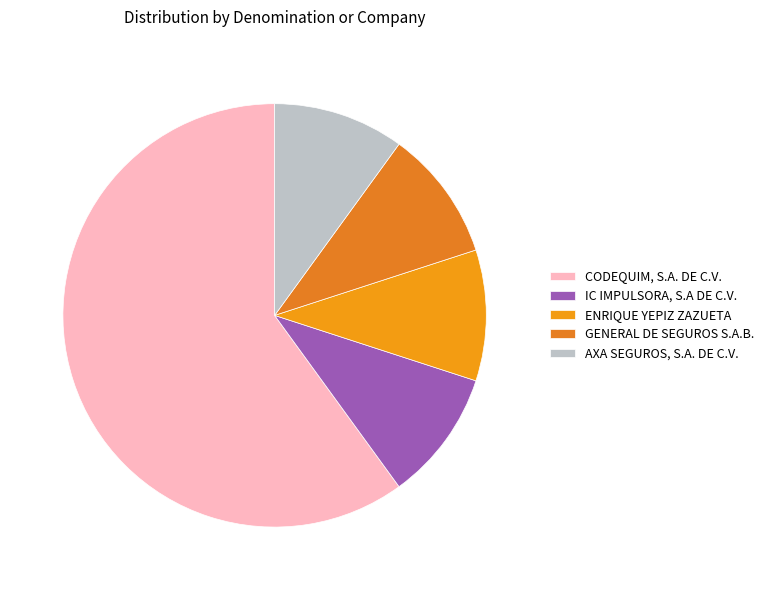

How many slices are in this pie chart?

5